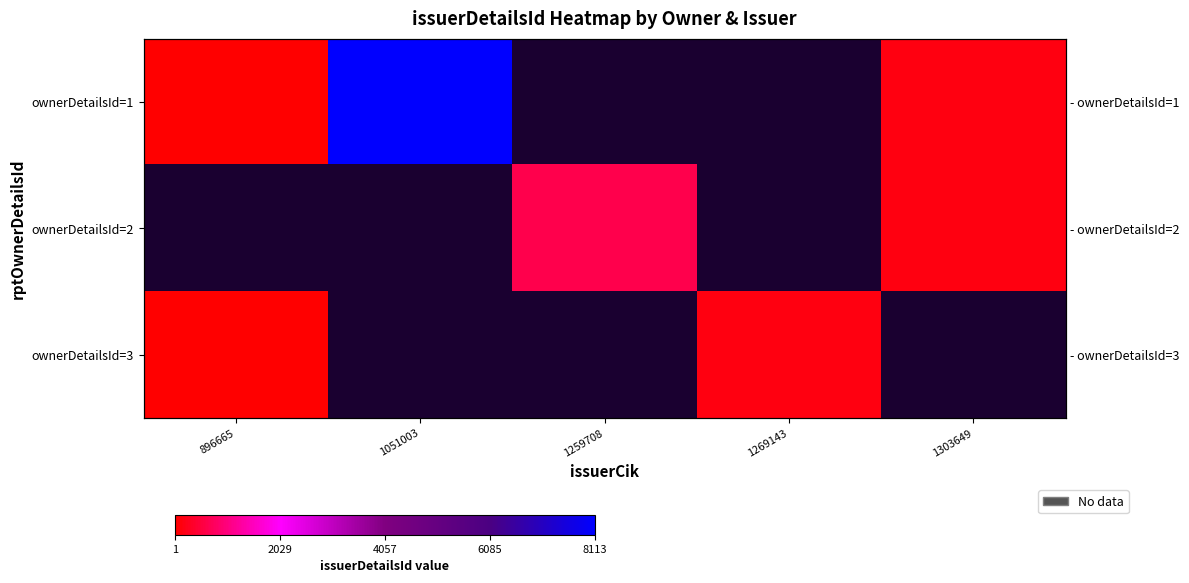

Is it true that ownerDetailsId=1 equals 252.9 at 1303649?

False